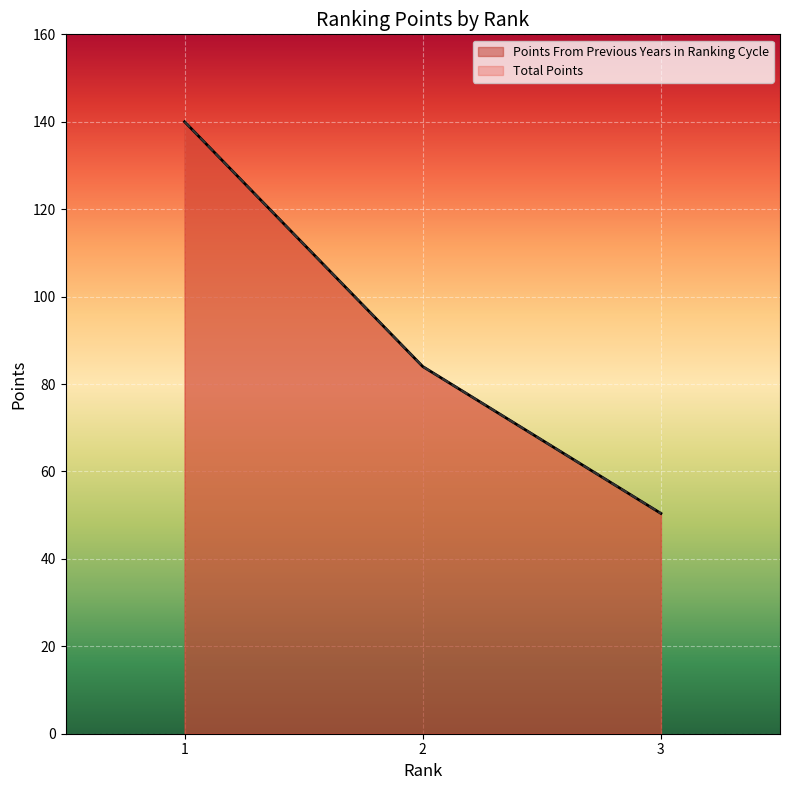

Reading left to right, what are all the values shown in this chart?

Points From Previous Years in Ranking Cycle: 140.0	84.0	50.4
Total Points: 140.0	84.0	50.4